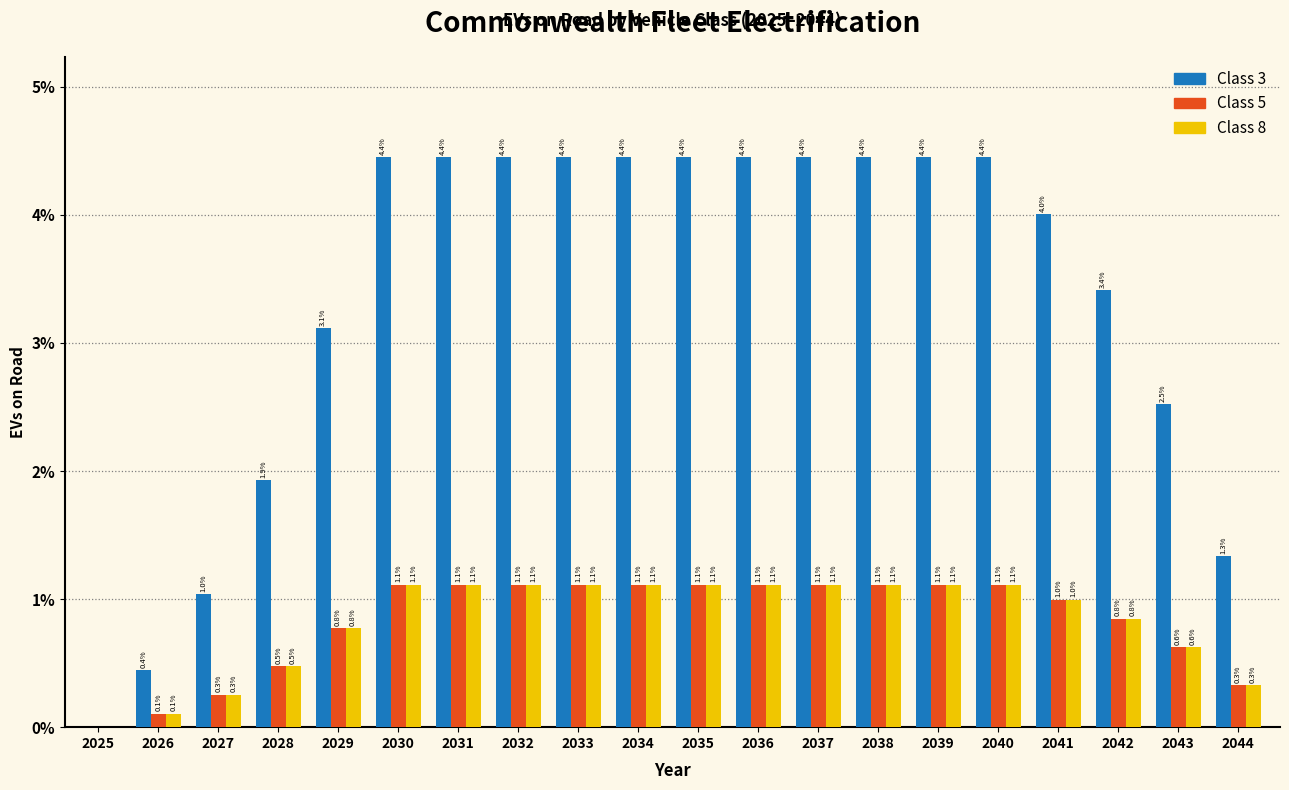

Reading right to left, transcribe all the data shown in this chart.

Class 3: 2044=1.3	2043=2.5	2042=3.4	2041=4.0	2040=4.4	2039=4.4	2038=4.4	2037=4.4	2036=4.4	2035=4.4	2034=4.4	2033=4.4	2032=4.4	2031=4.4	2030=4.4	2029=3.1	2028=1.9	2027=1.0	2026=0.4	2025=0.0
Class 5: 2044=0.3	2043=0.6	2042=0.8	2041=1.0	2040=1.1	2039=1.1	2038=1.1	2037=1.1	2036=1.1	2035=1.1	2034=1.1	2033=1.1	2032=1.1	2031=1.1	2030=1.1	2029=0.8	2028=0.5	2027=0.3	2026=0.1	2025=0.0
Class 8: 2044=0.3	2043=0.6	2042=0.8	2041=1.0	2040=1.1	2039=1.1	2038=1.1	2037=1.1	2036=1.1	2035=1.1	2034=1.1	2033=1.1	2032=1.1	2031=1.1	2030=1.1	2029=0.8	2028=0.5	2027=0.3	2026=0.1	2025=0.0